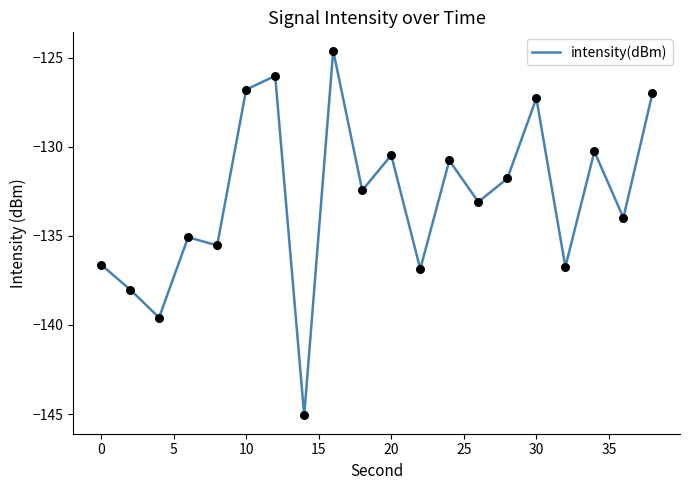

What is the difference between the maximum and minimum values?

20.5